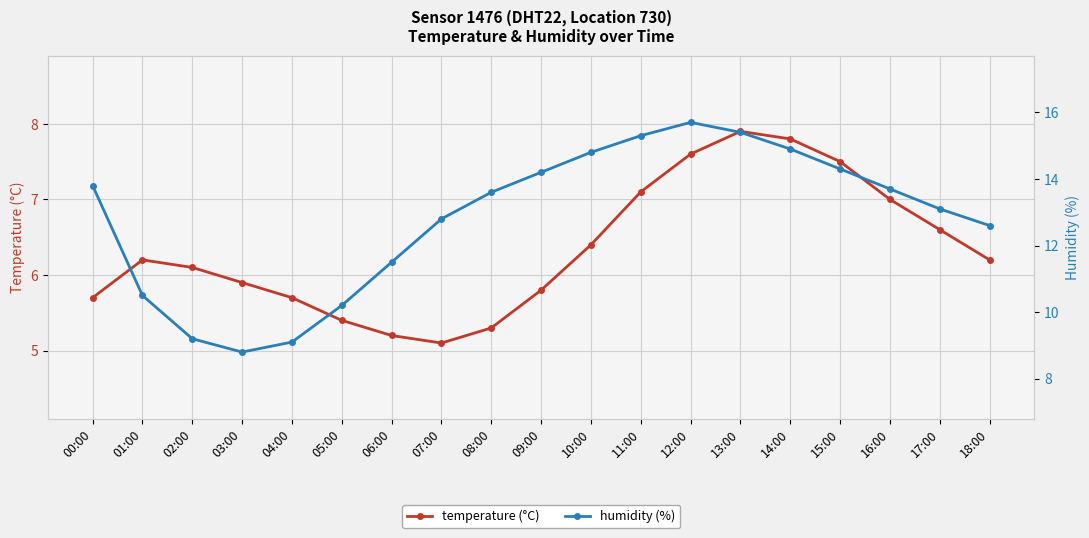

Which series has the largest range (max minus min)?

humidity (%)